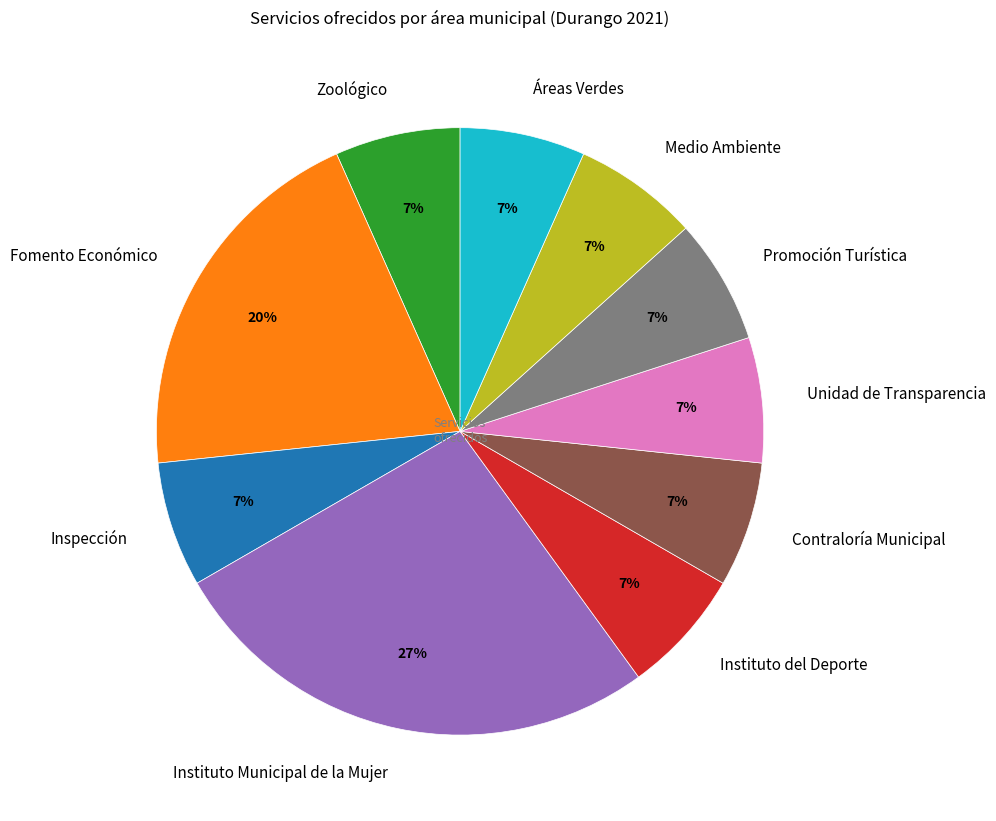

What is the largest slice in the pie chart?

Instituto Municipal de la Mujer